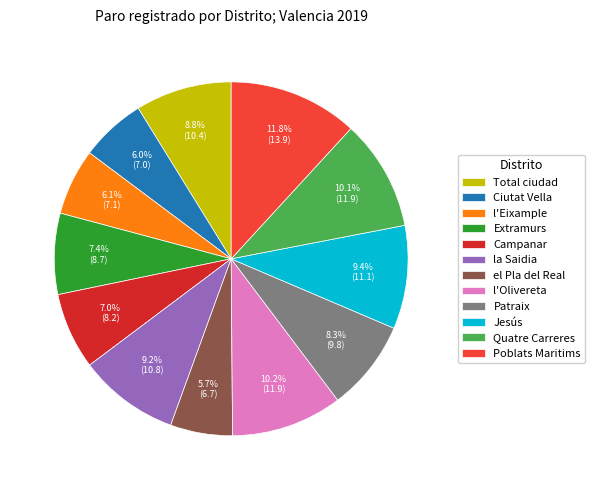

Which category has the biggest portion of the pie?

Poblats Maritims